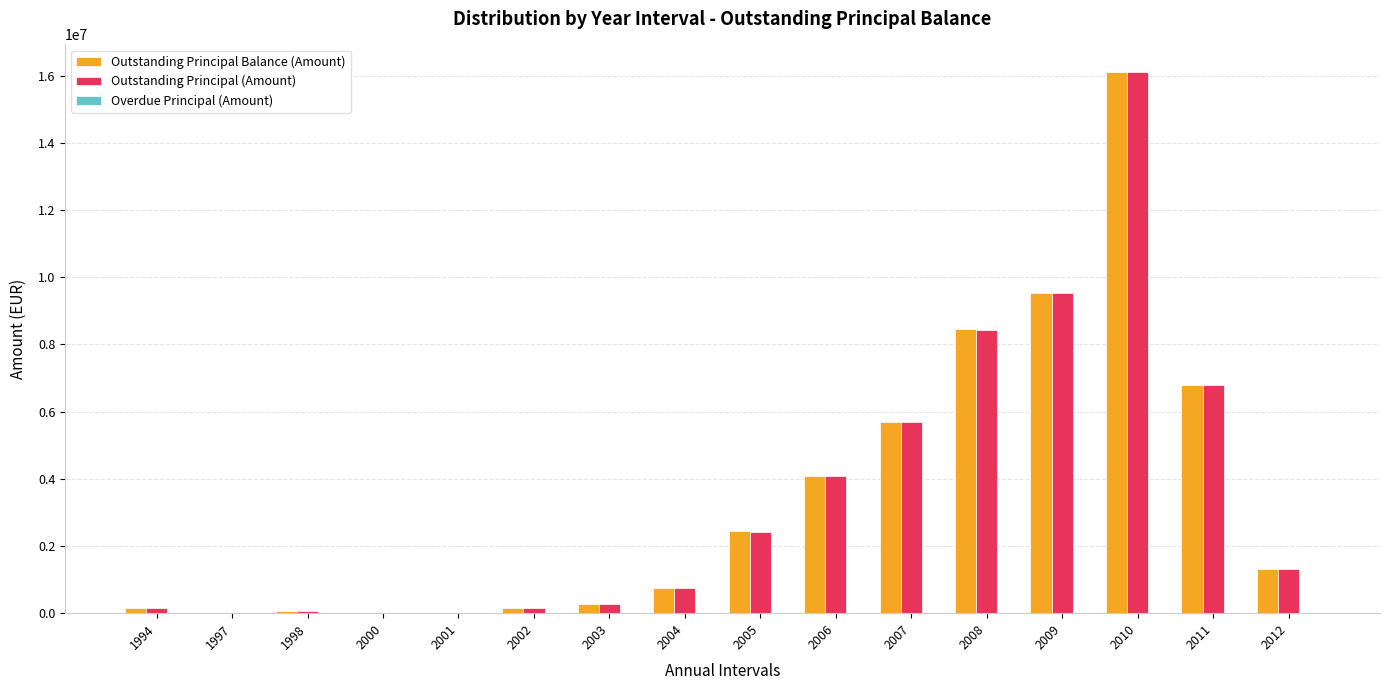

What is the total value across all series at 2007?

11400386.3